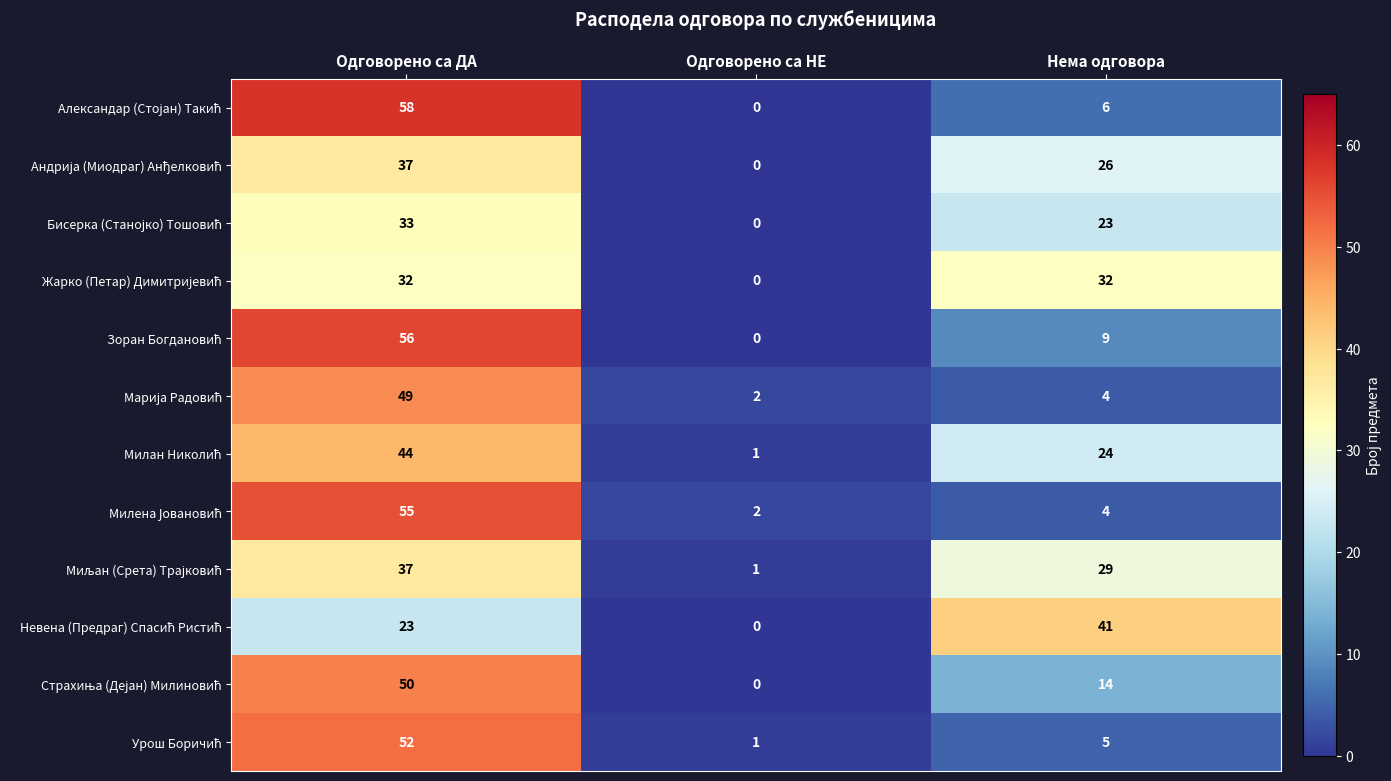

Where is Урош Боричић nearest to the value 26?

Нема одговора